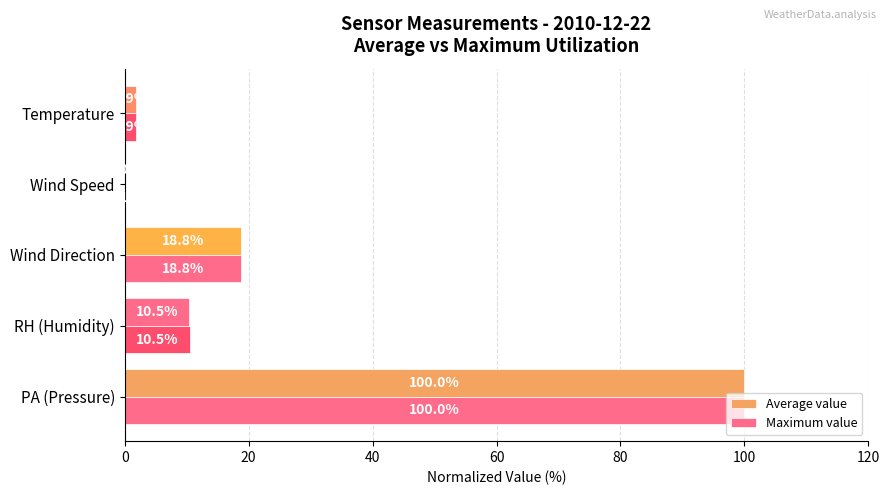

How many data points does each series have?

5